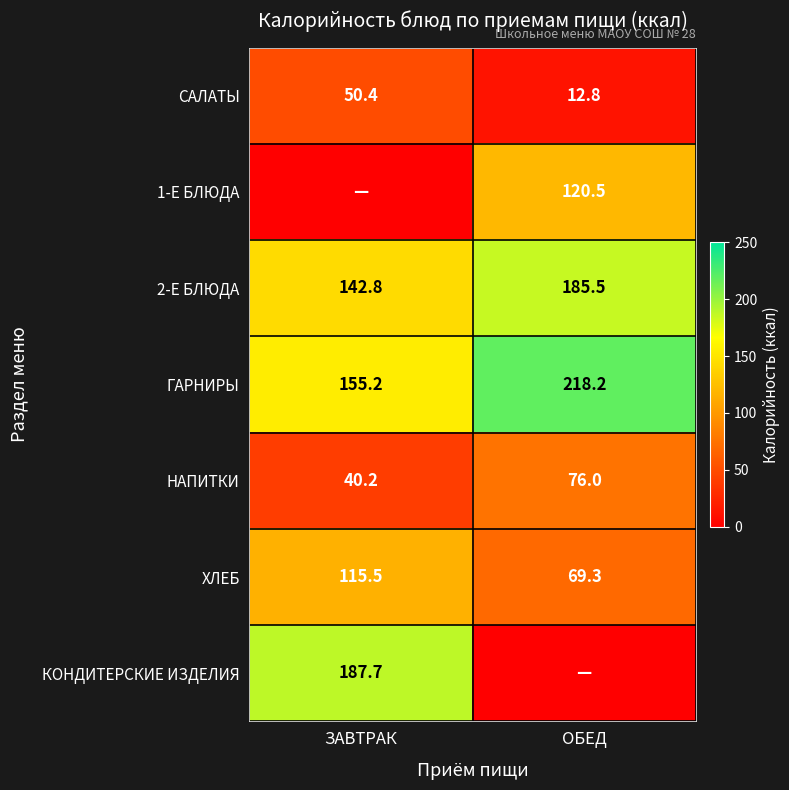

Rank the categories by 2-Е БЛЮДА value from highest to lowest.

ОБЕД, ЗАВТРАК